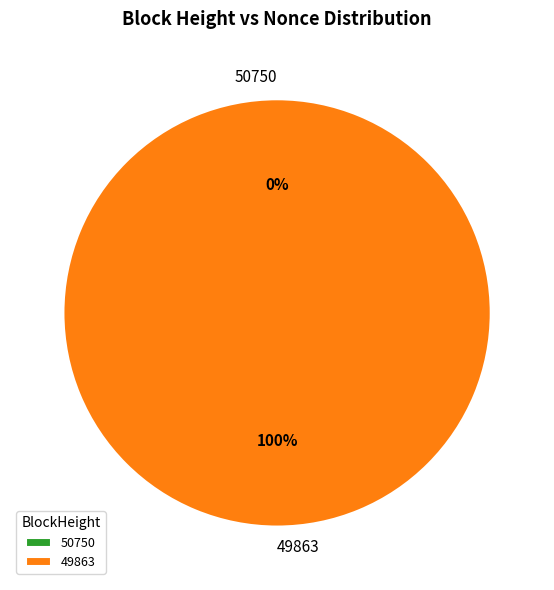

Which slice is the largest?

49863